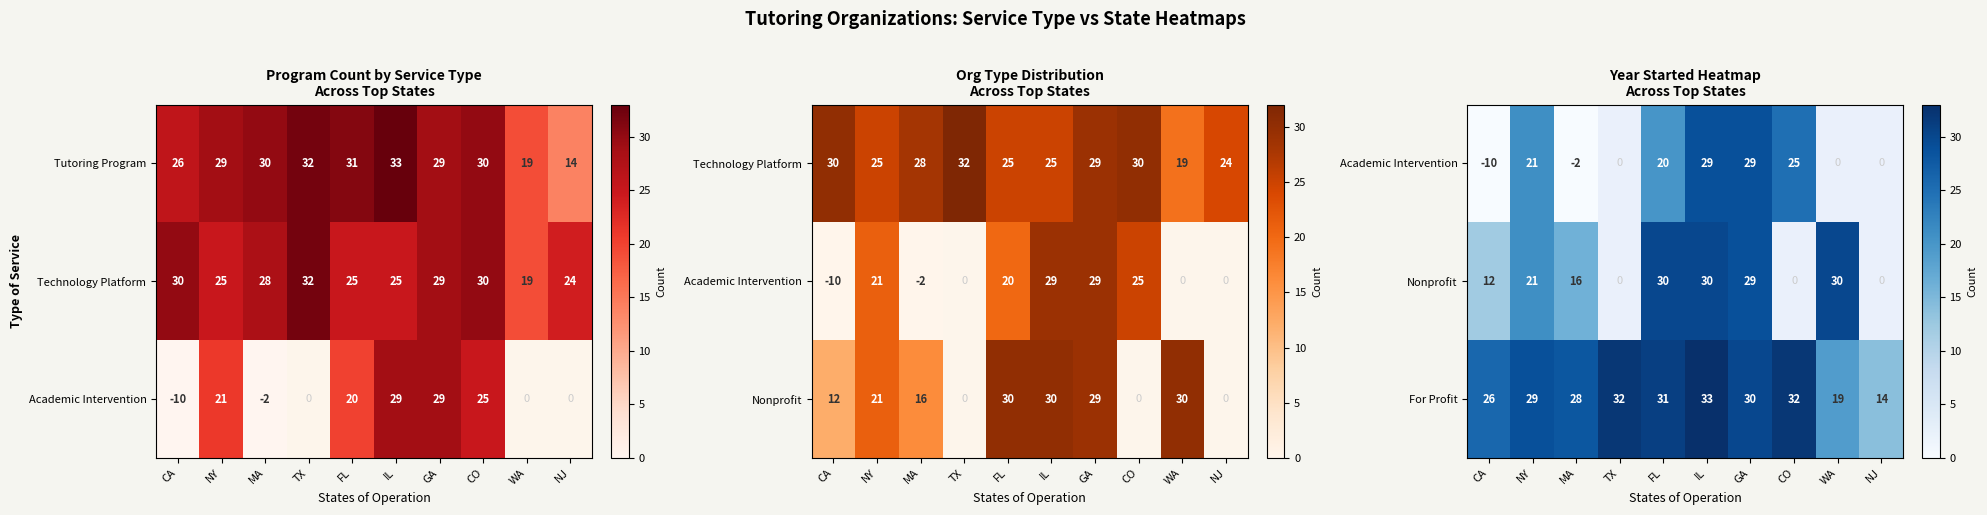

The value of For Profit at IL is 33. True or false?

True